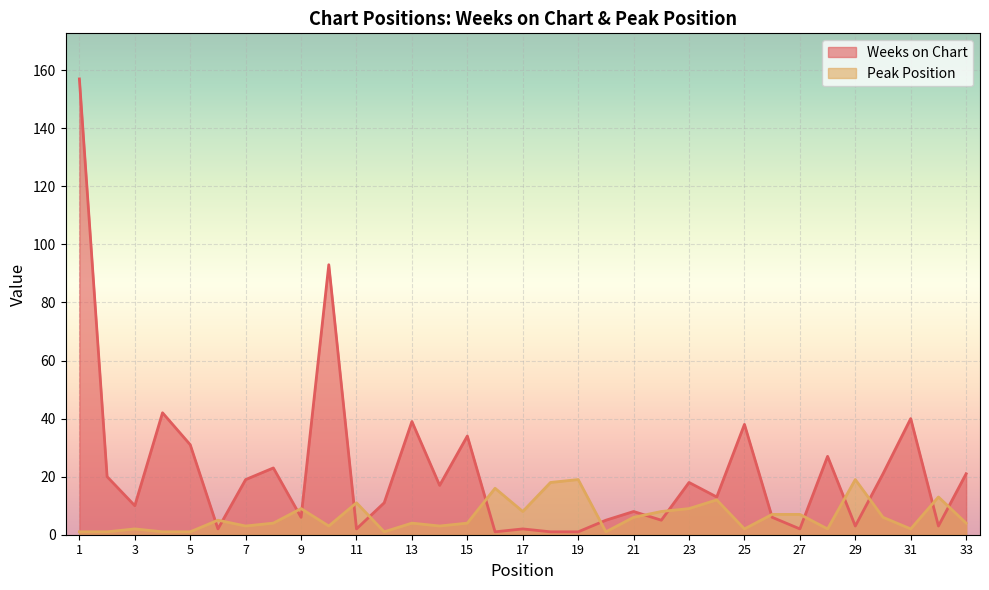

Where is the first local maximum for Weeks on Chart?

4